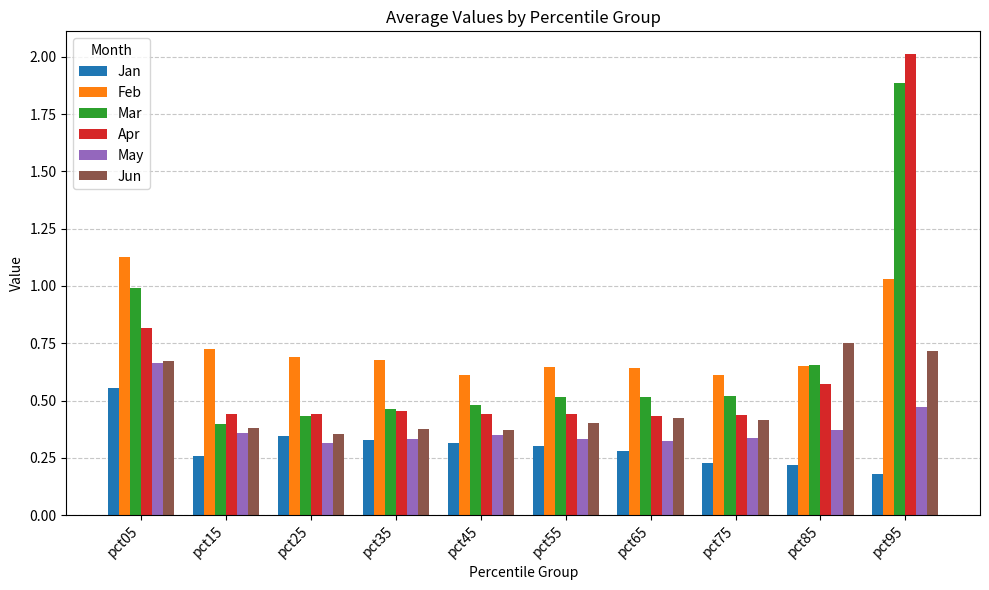

Is the value of Feb at pct75 greater than the value of Jun at pct15?

Yes